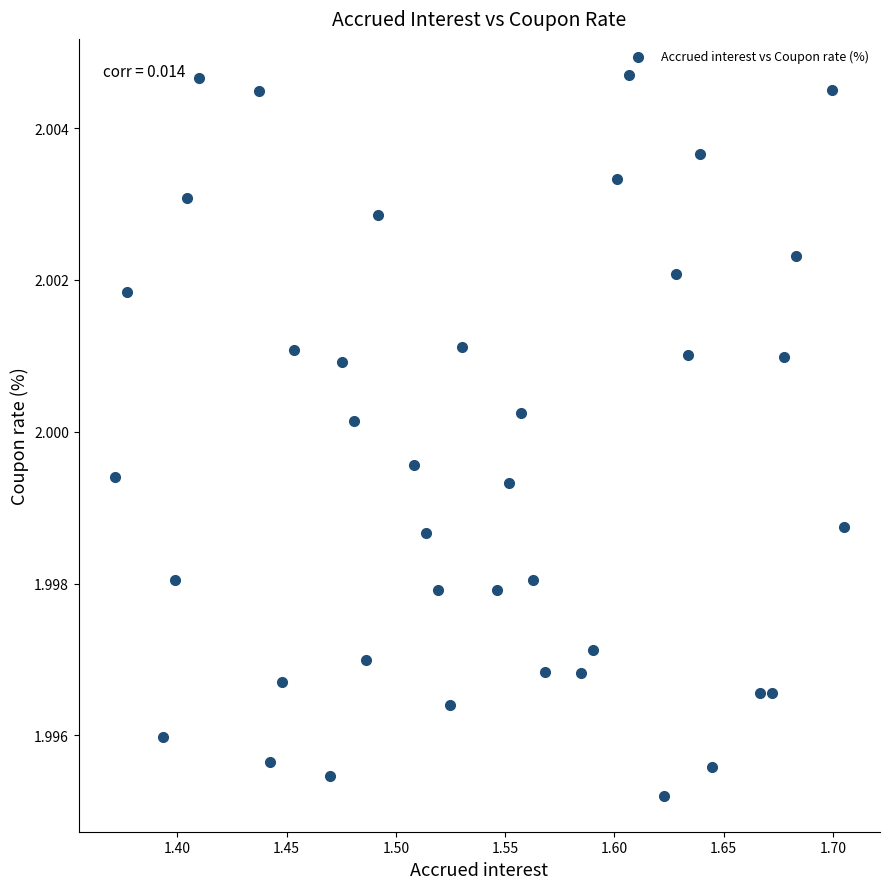

What is the range of X values (max minus min)?

0.3